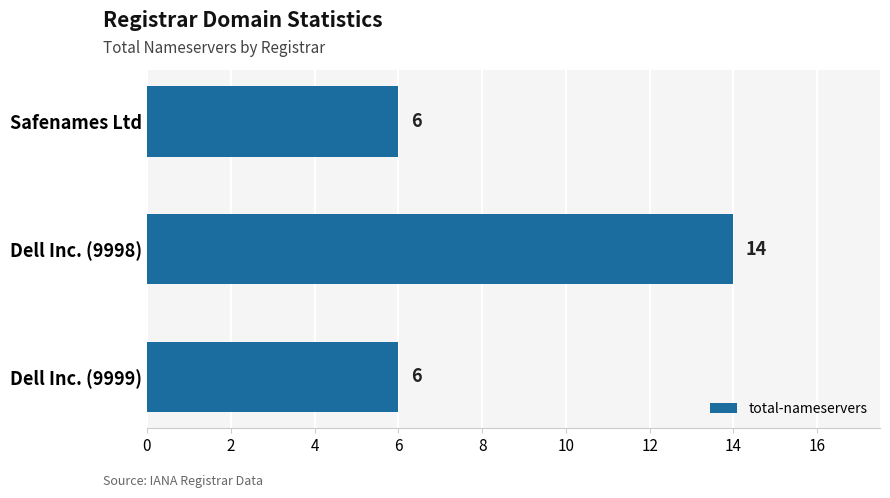

The chart shows a value of 8 at Dell Inc. (9999). True or false?

False